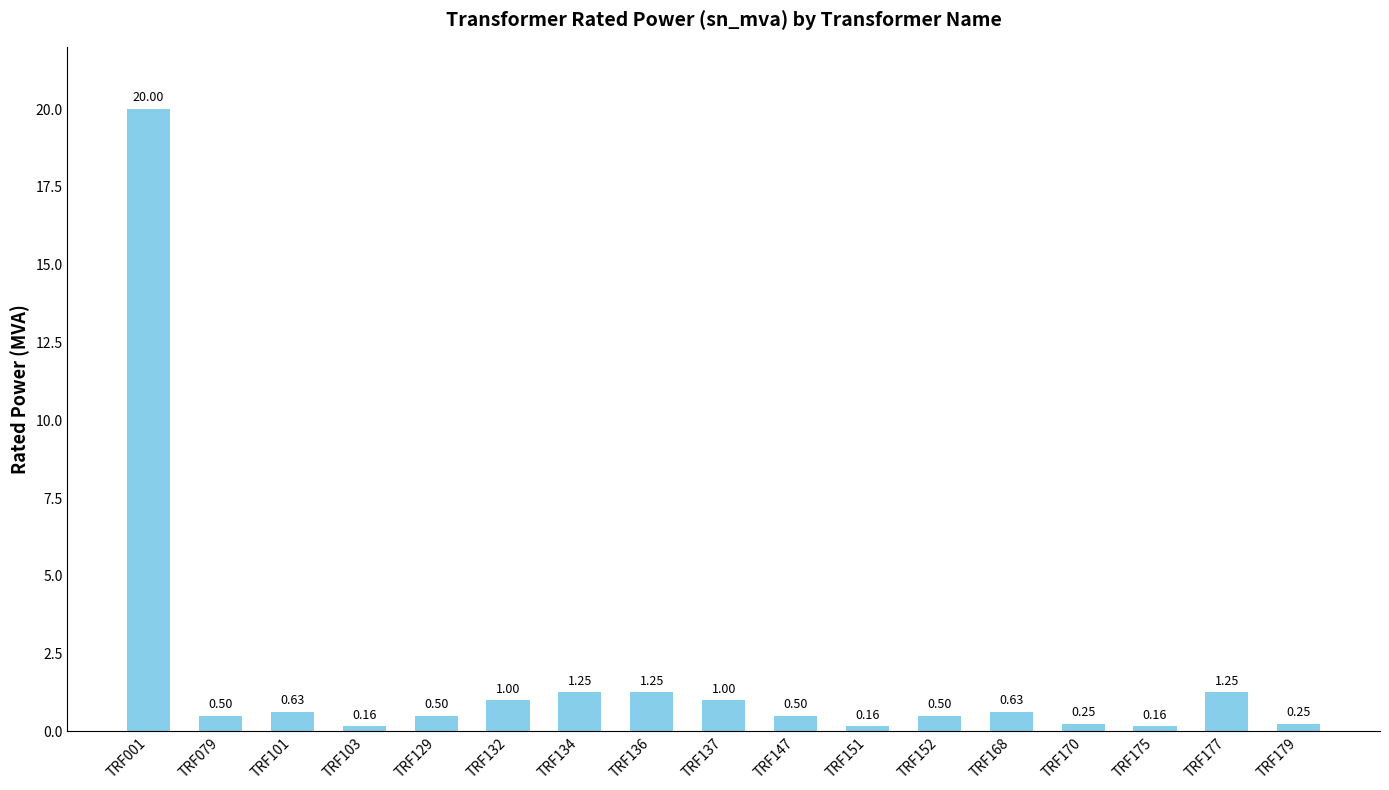

Between TRF132 and TRF101, which is larger?

TRF132